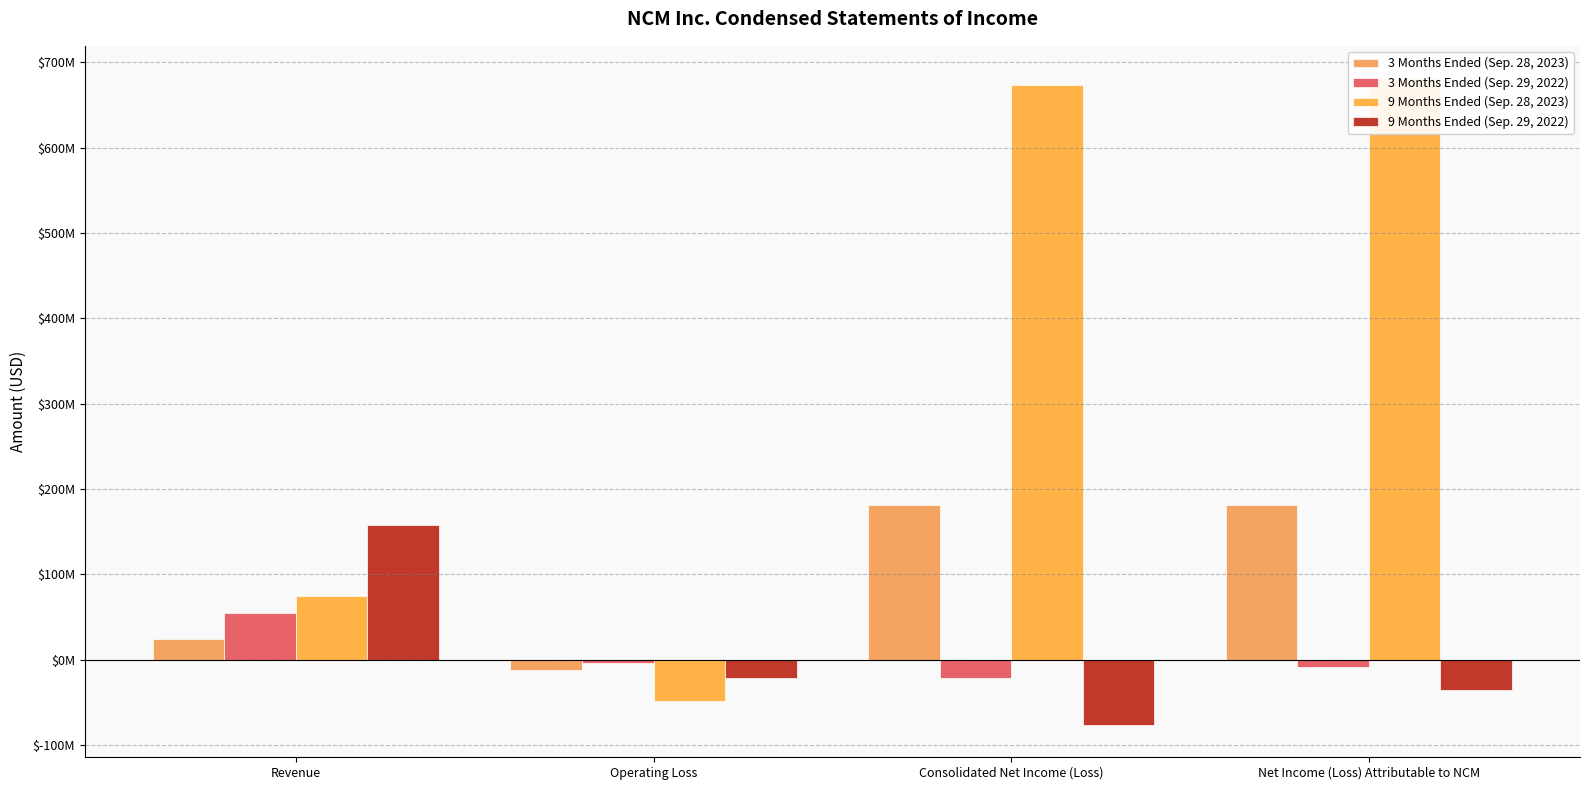

What is the sum of all 3 Months Ended (Sep. 29, 2022) values?

19700000